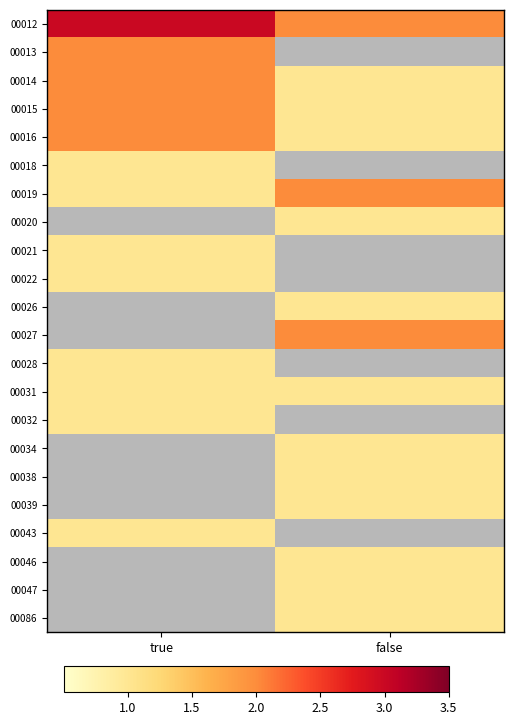

At how many categories does at least one series exceed 2?

1